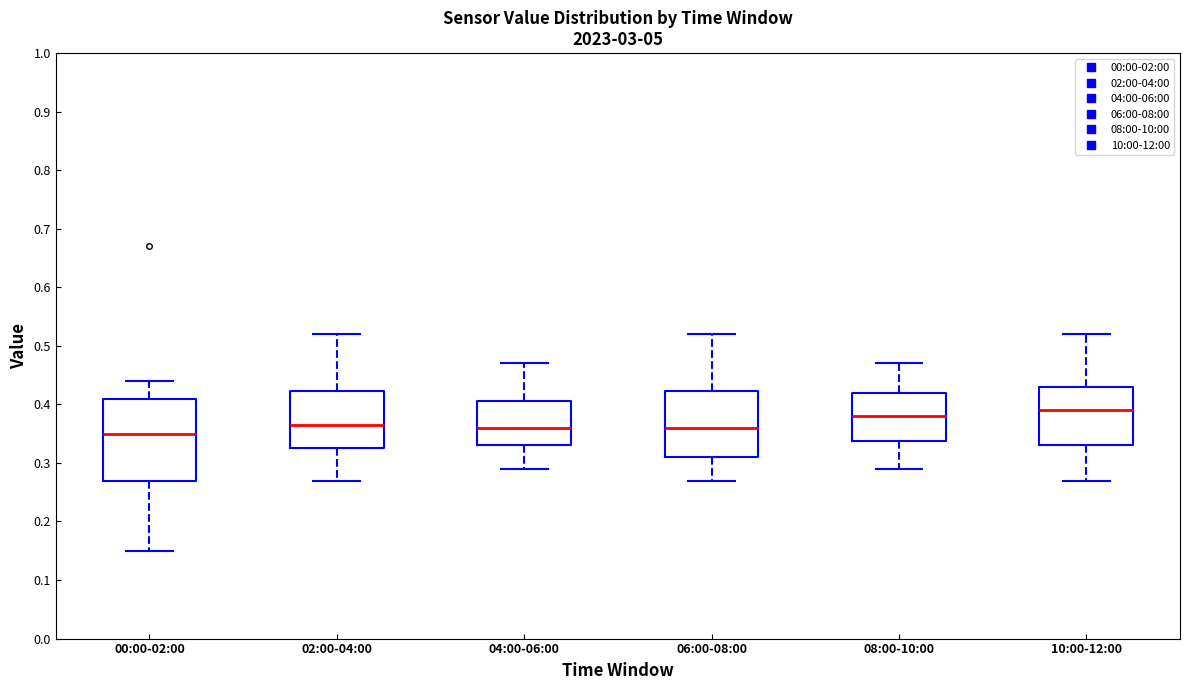

Which box is the tallest, from its lower edge to its upper edge?

00:00-02:00